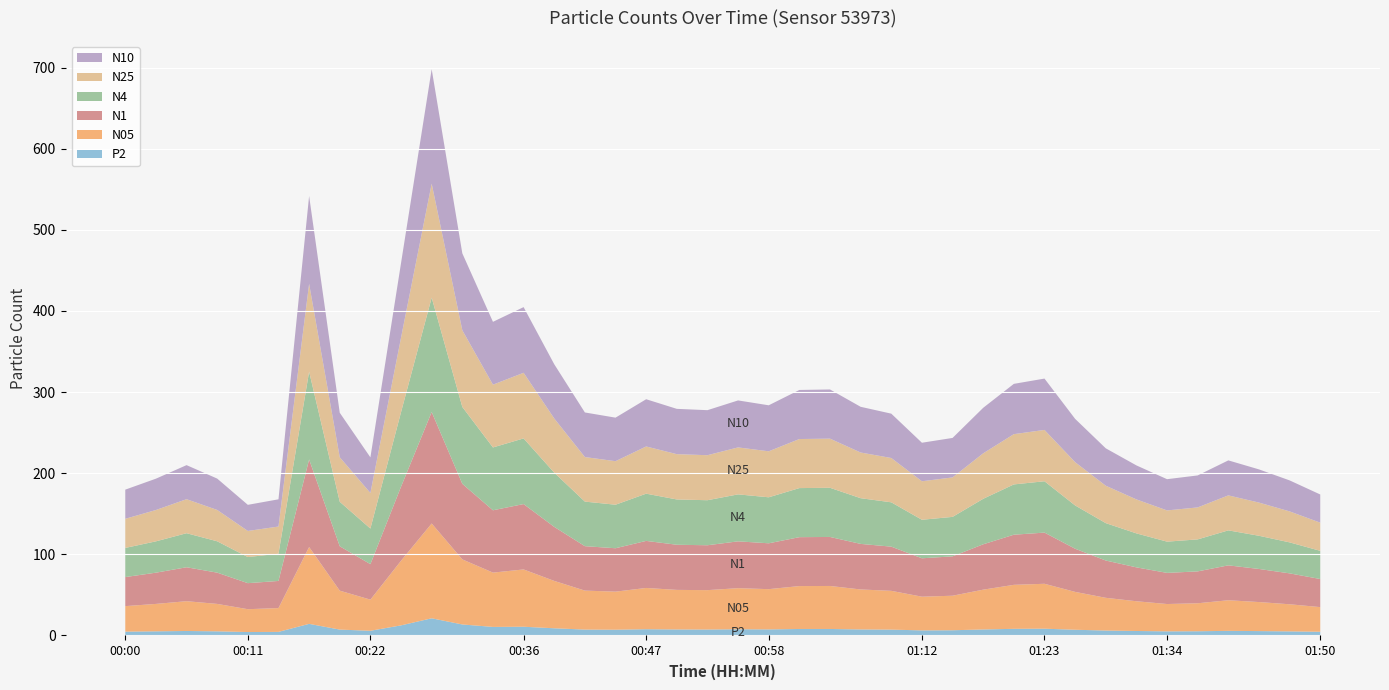

Reading left to right, transcribe all the data shown in this chart.

N05: 31.4	33.8	36.7	33.8	28.1	29.3	94.7	48.0	38.4	79.6	116.8	80.2	66.9	70.6	58.4	48.0	46.9	50.9	48.8	48.5	50.6	49.6	52.9	53.0	49.3	47.8	41.5	42.6	49.1	54.2	55.4	46.7	40.3	36.6	33.7	34.5	37.7	35.8	33.4	30.4
N1: 35.8	38.5	41.8	38.5	32.1	33.4	107.9	54.7	43.7	91.3	137.4	93.2	76.8	80.6	66.6	54.8	53.5	58.0	55.6	55.3	57.7	56.5	60.3	60.4	56.2	54.5	47.3	48.5	55.9	61.8	63.1	53.2	46.0	41.8	38.4	39.3	43.0	40.8	38.1	34.6
N4: 35.9	38.6	42.0	38.6	32.2	33.5	108.2	54.9	43.9	91.9	141.0	94.8	77.5	80.9	66.8	54.9	53.7	58.2	55.8	55.5	57.9	56.7	60.5	60.6	56.3	54.6	47.5	48.7	56.1	62.0	63.3	53.4	46.1	41.9	38.5	39.4	43.1	40.9	38.2	34.7
N10: 35.9	38.6	42.0	38.6	32.2	33.5	108.3	54.9	43.9	91.9	141.1	94.8	77.5	80.9	66.8	55.0	53.7	58.2	55.9	55.5	57.9	56.7	60.5	60.6	56.3	54.6	47.5	48.7	56.1	62.0	63.3	53.4	46.1	41.9	38.5	39.4	43.1	40.9	38.2	34.7
N25: 35.9	38.6	41.9	38.6	32.2	33.5	108.2	54.8	43.9	91.8	140.4	94.5	77.4	80.9	66.8	54.9	53.6	58.2	55.8	55.5	57.9	56.7	60.5	60.6	56.3	54.6	47.5	48.6	56.1	62.0	63.3	53.3	46.1	41.9	38.5	39.4	43.1	40.9	38.2	34.7
P2: 4.8	5.1	5.6	5.1	4.3	4.4	14.3	7.3	5.8	12.5	21.2	13.6	10.6	10.8	8.9	7.3	7.1	7.7	7.4	7.3	7.7	7.5	8.0	8.0	7.5	7.2	6.3	6.5	7.4	8.2	8.4	7.1	6.1	5.5	5.1	5.2	5.7	5.4	5.1	4.6